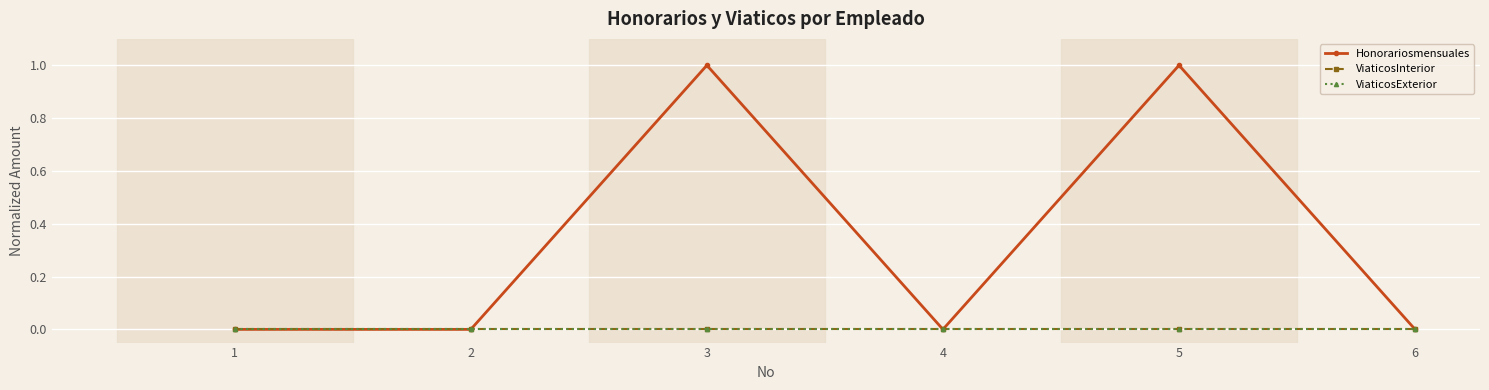

Does the chart have visible grid lines?

Yes